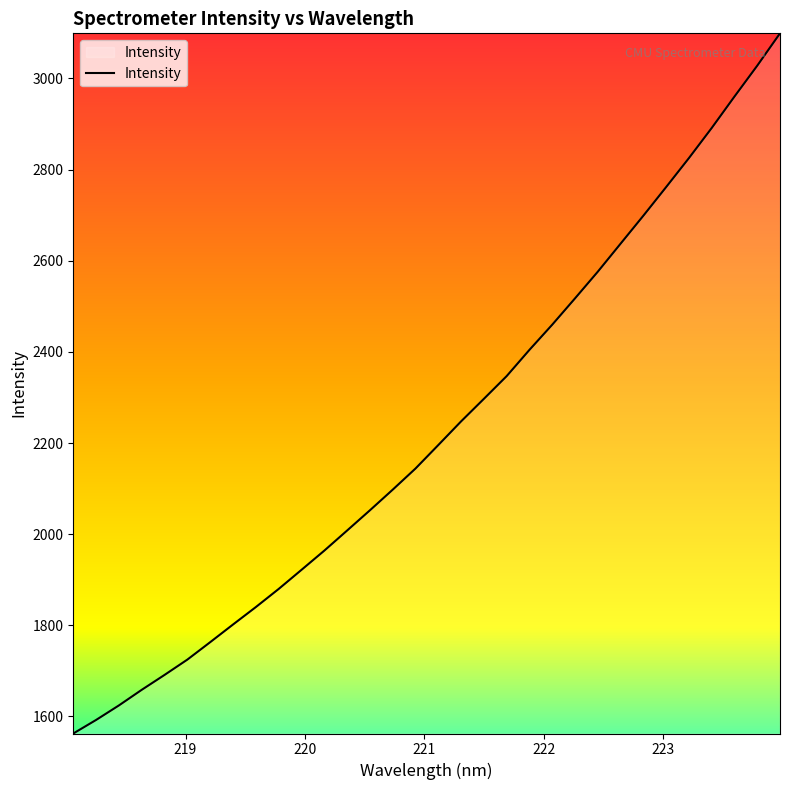

True or false: the data has more than 2 interior local peaks.

False